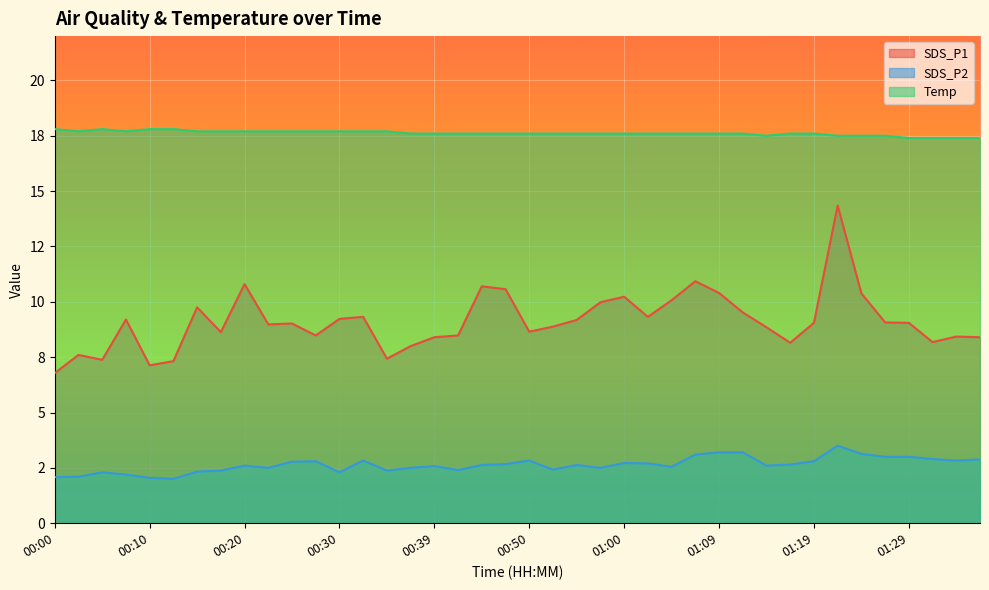

Which category has the lowest value across all series?

00:12